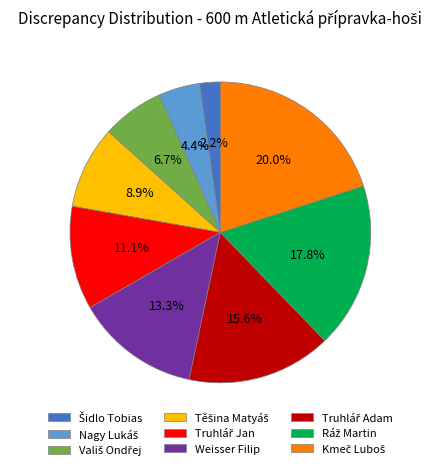

Is there a majority slice in this chart?

No